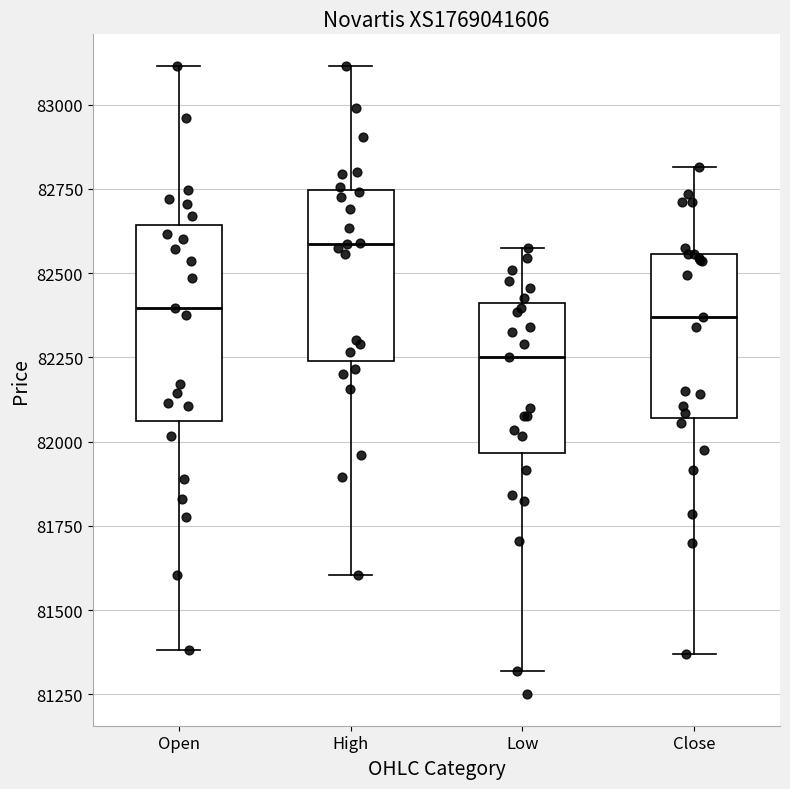

Which box has the highest median line?

High